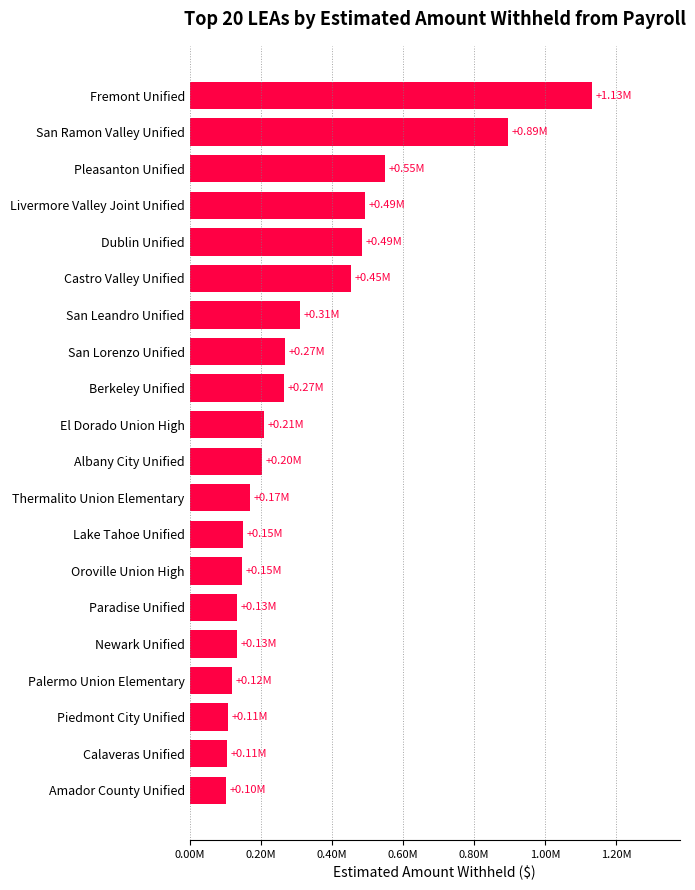

Where is the data nearest to the value 615632?

Pleasanton Unified